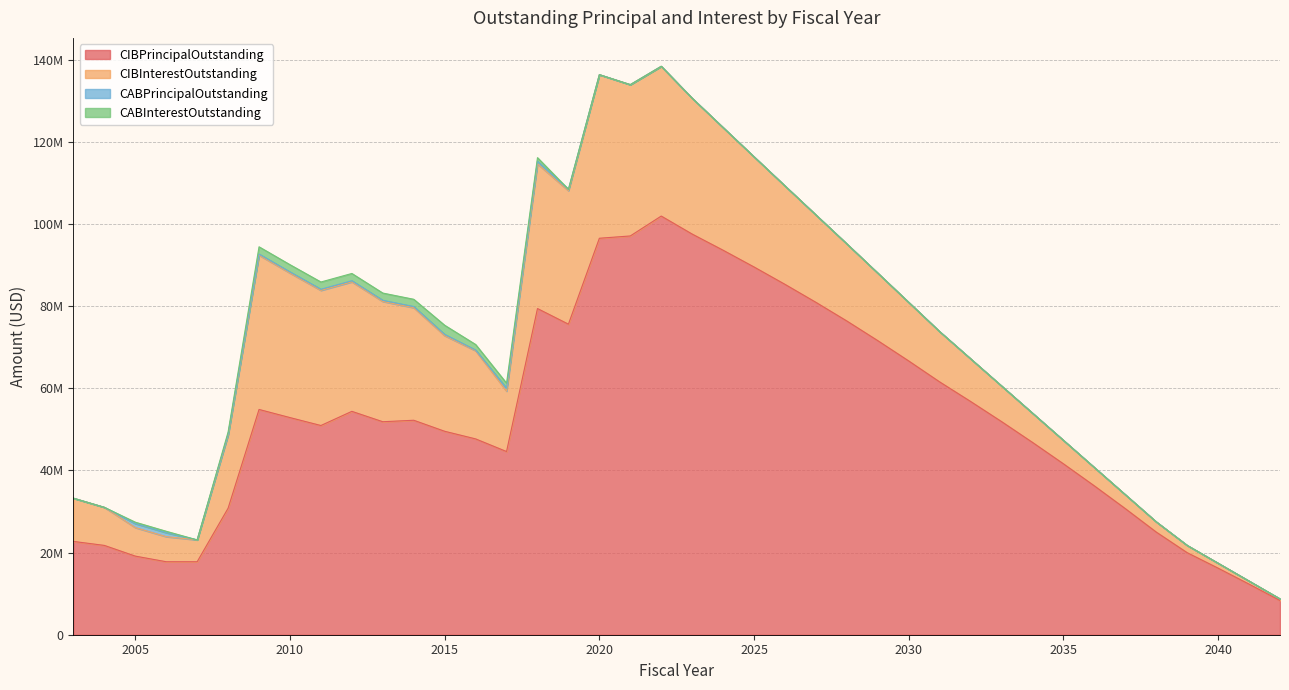

Rank the series by their maximum value, from lowest to highest.

CABPrincipalOutstanding, CABInterestOutstanding, CIBInterestOutstanding, CIBPrincipalOutstanding